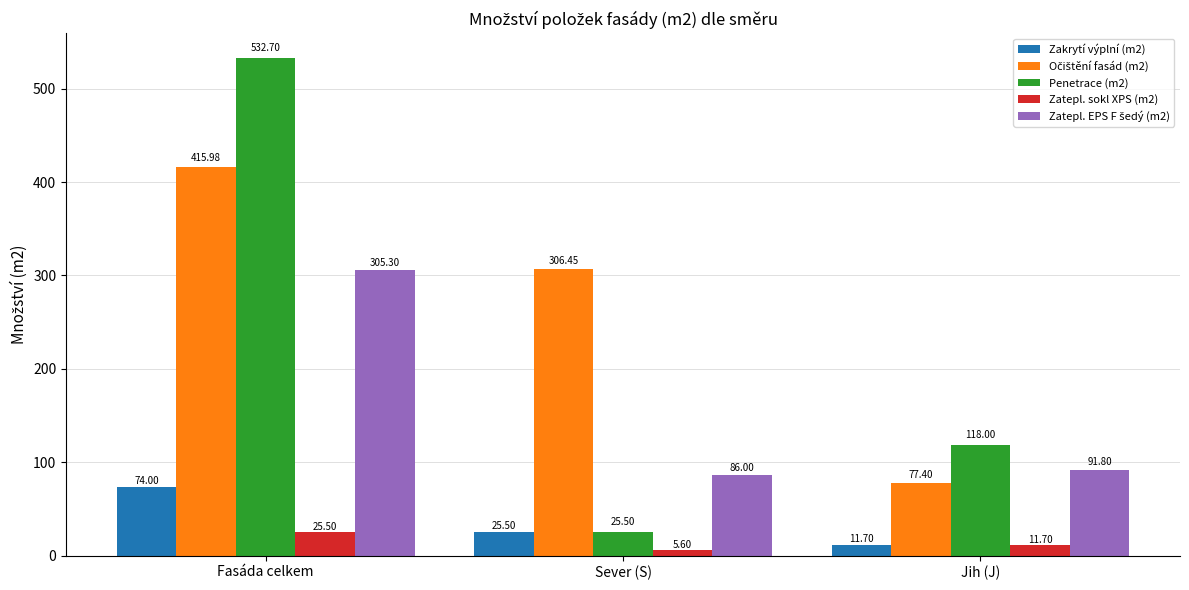

How many groups of bars are there?

3